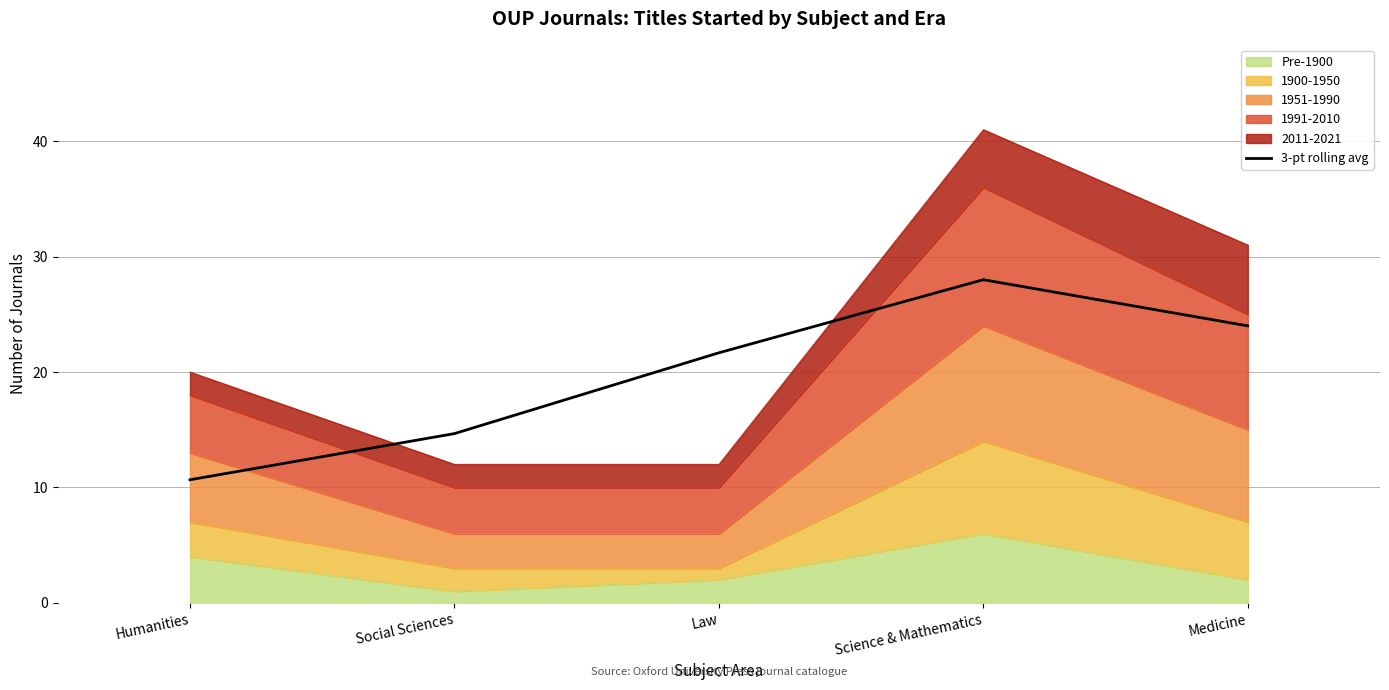

How many points are higher than both their immediate neighbors (excluding endpoints)?

1